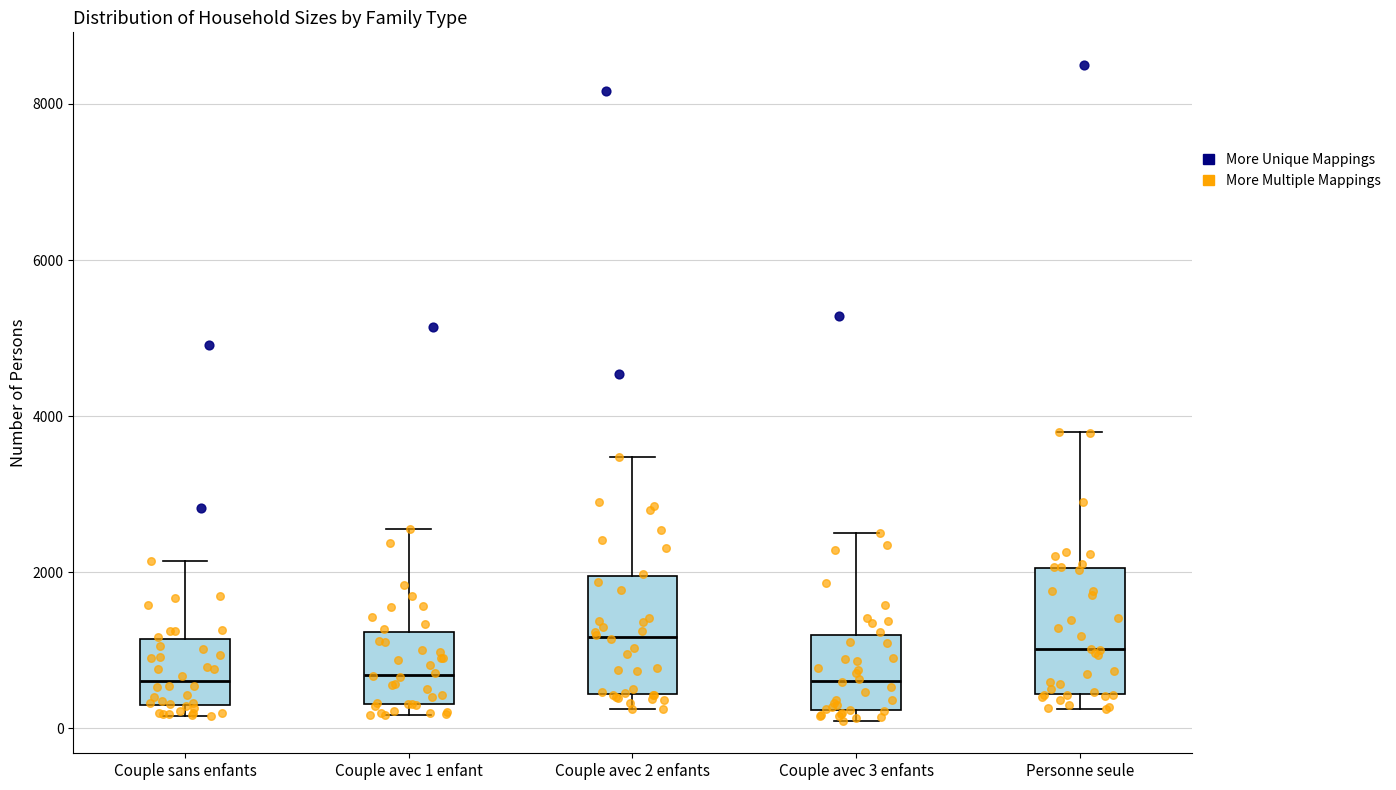

Reading left to right, transcribe this box plot: for each box, give where its median line is, the range the box spans, and where its two whiskers end, as read against the y-axis. The values are not printed on the chart, so give them approximately, as read against the axis.

Couple sans enfants: median 600, box 200 to 1200, whiskers 200 (just below the box's lower edge) to 2200
Couple avec 1 enfant: median 600, box 400 to 1200, whiskers 200 to 2600
Couple avec 2 enfants: median 1200, box 400 to 2000, whiskers 200 to 3400
Couple avec 3 enfants: median 600, box 200 to 1200, whiskers 200 (just below the box's lower edge) to 2600
Personne seule: median 1000, box 400 to 2000, whiskers 200 to 3800